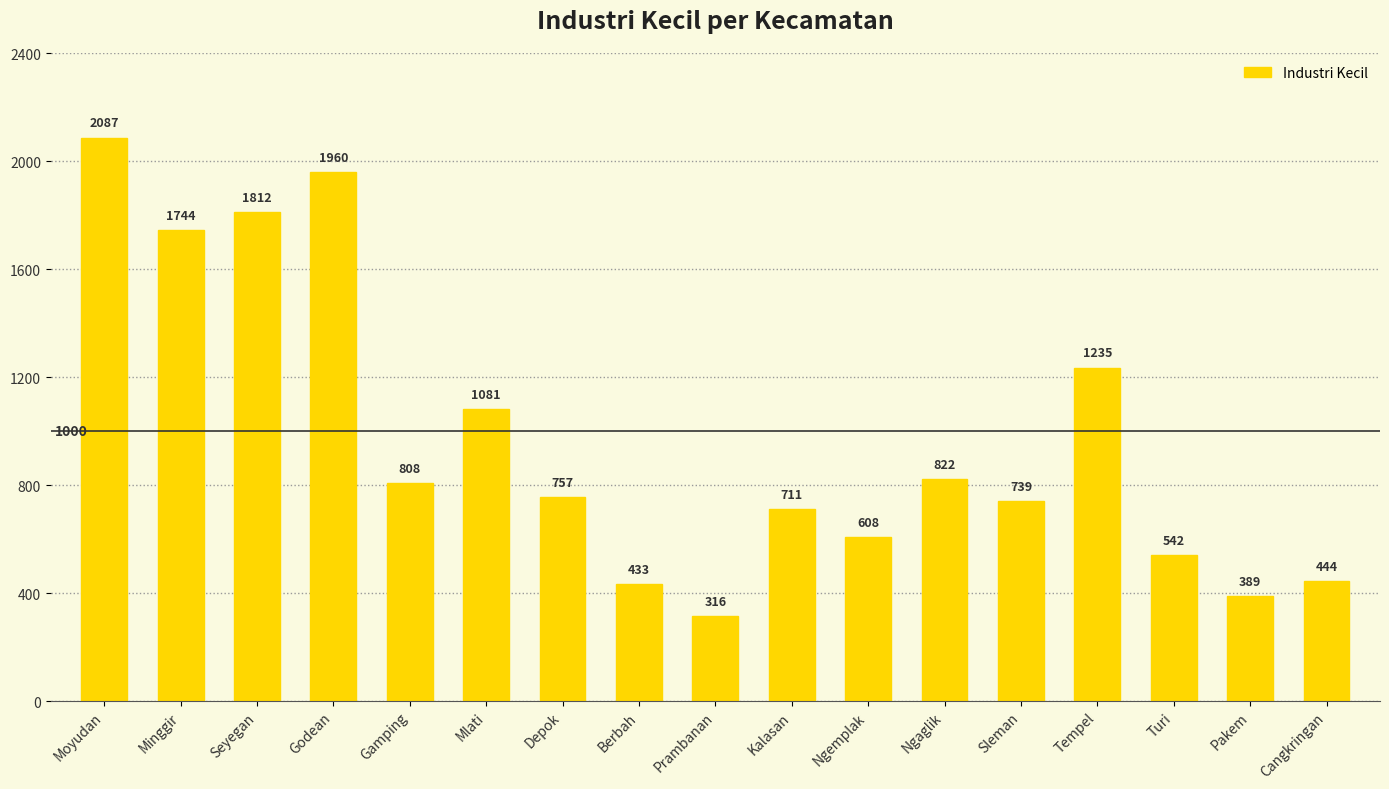

Rank the categories by value from lowest to highest.

Prambanan, Pakem, Berbah, Cangkringan, Turi, Ngemplak, Kalasan, Sleman, Depok, Gamping, Ngaglik, Mlati, Tempel, Minggir, Seyegan, Godean, Moyudan